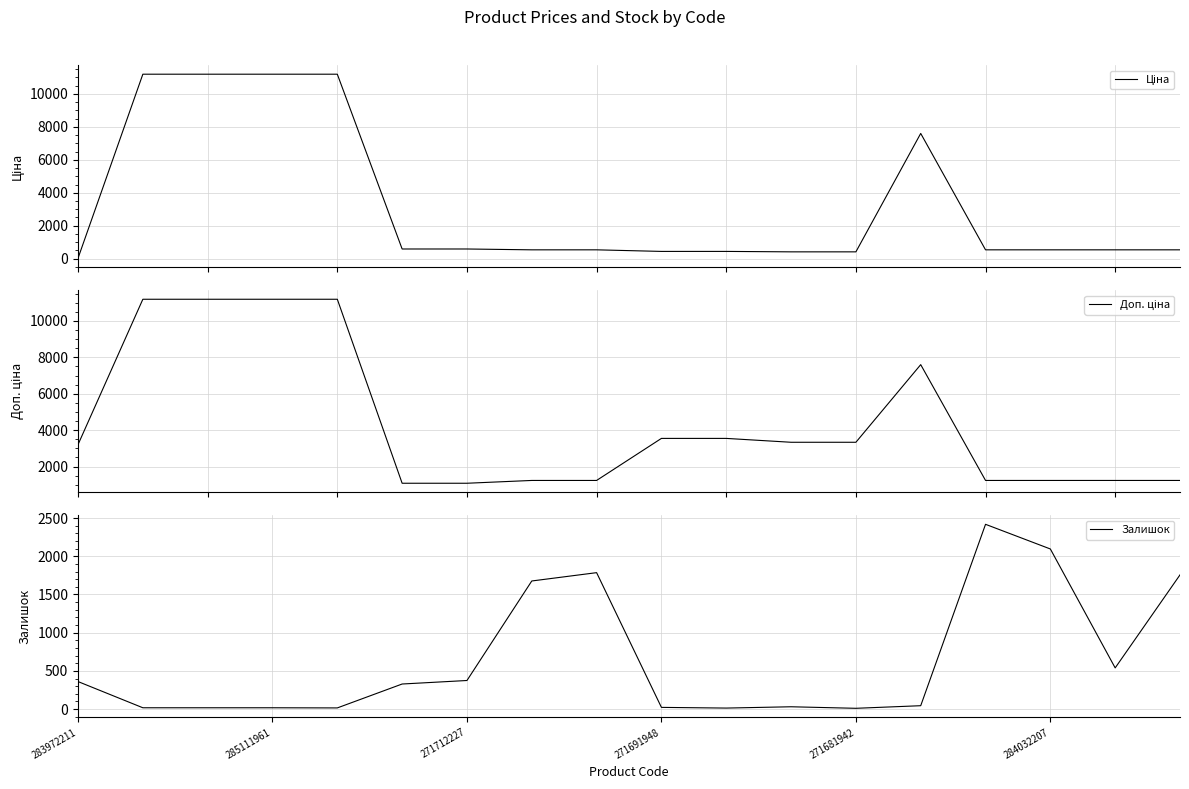

The Залишок series shows 374 at 271712227. True or false?

True